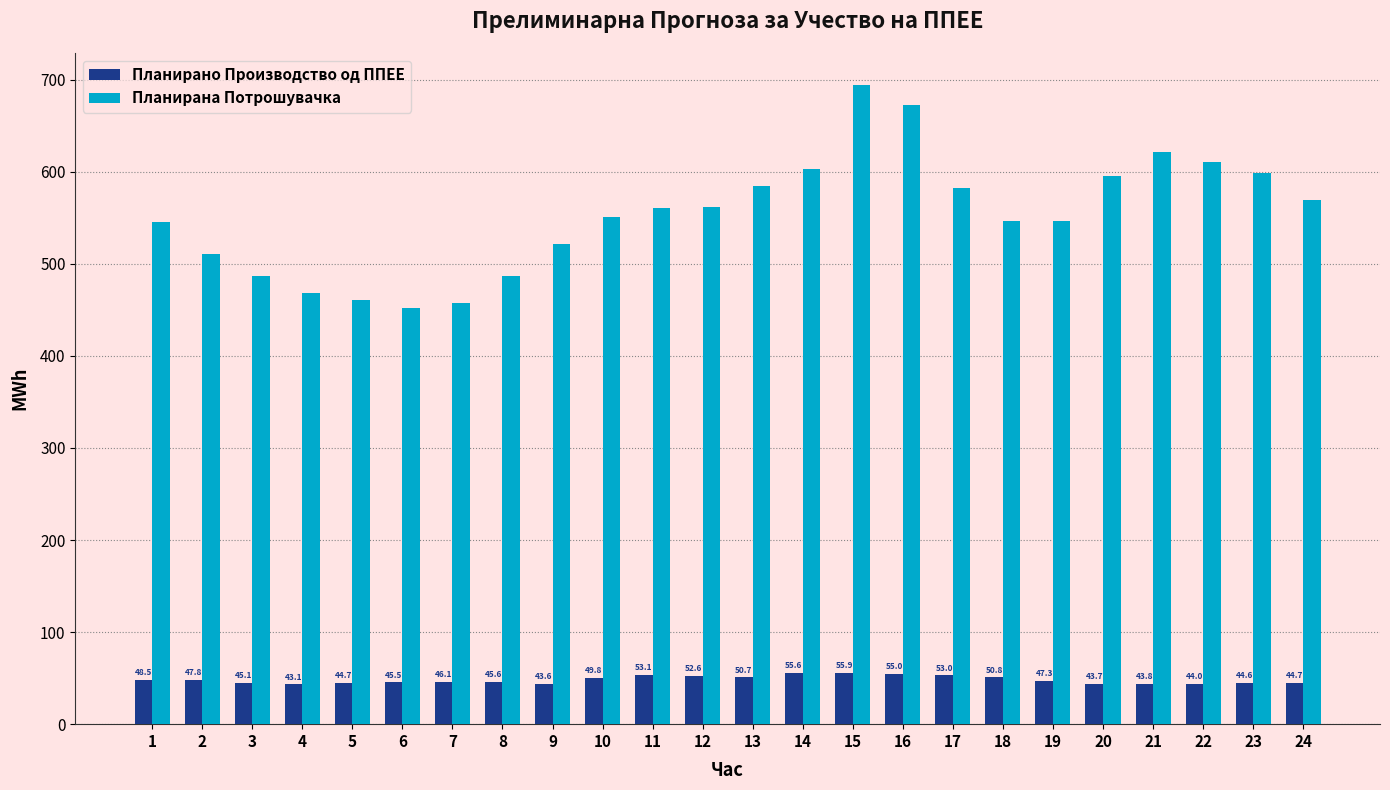

List the series in order of their peak value, highest first.

Планирана Потрошувачка, Планирано Производство од ППЕЕ